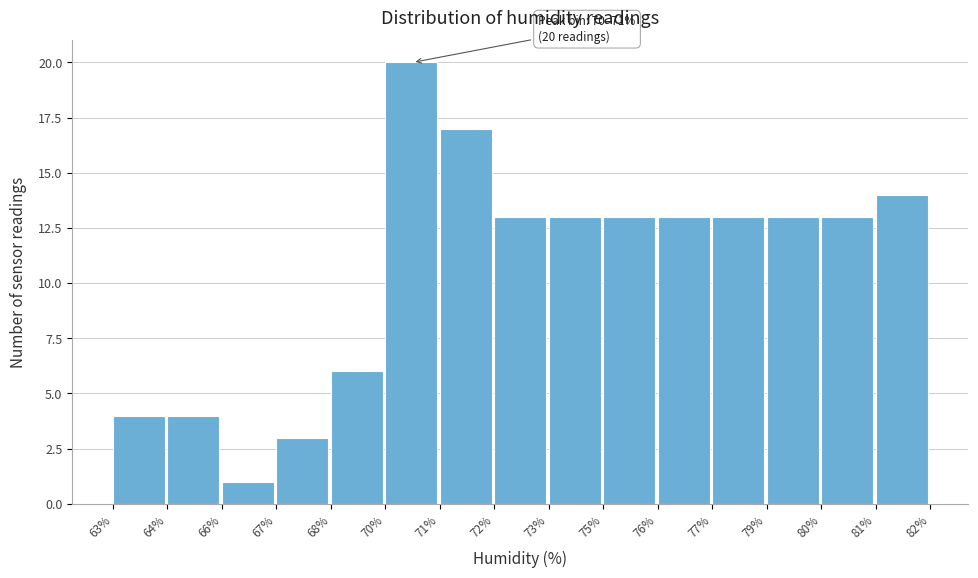

Reading left to right, what are all the values shown in this chart?

63%=4	64%=4	66%=1	67%=3	68%=6	70%=20	71%=17	72%=13	73%=13	75%=13	76%=13	77%=13	79%=13	80%=13	81%=14